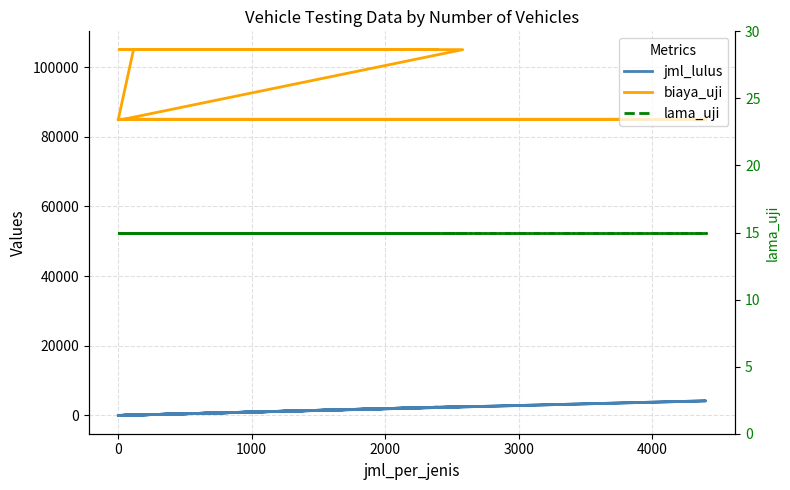

How many distinct data groups are displayed?

3